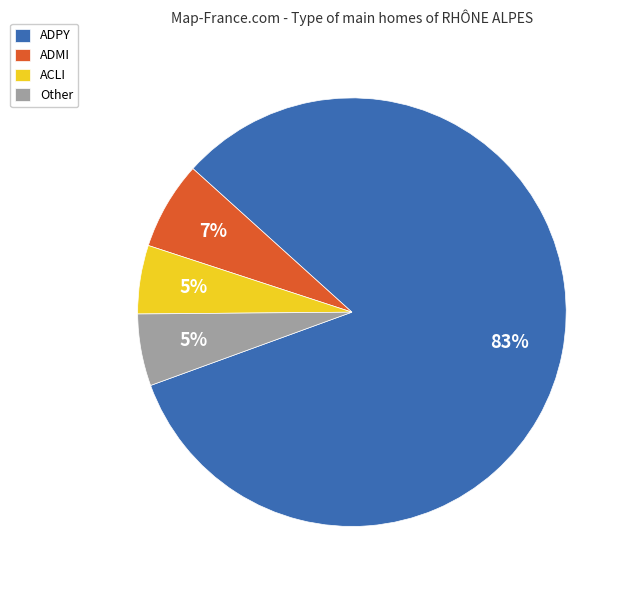

Do Other and ADMI together represent more than half of the pie?

No